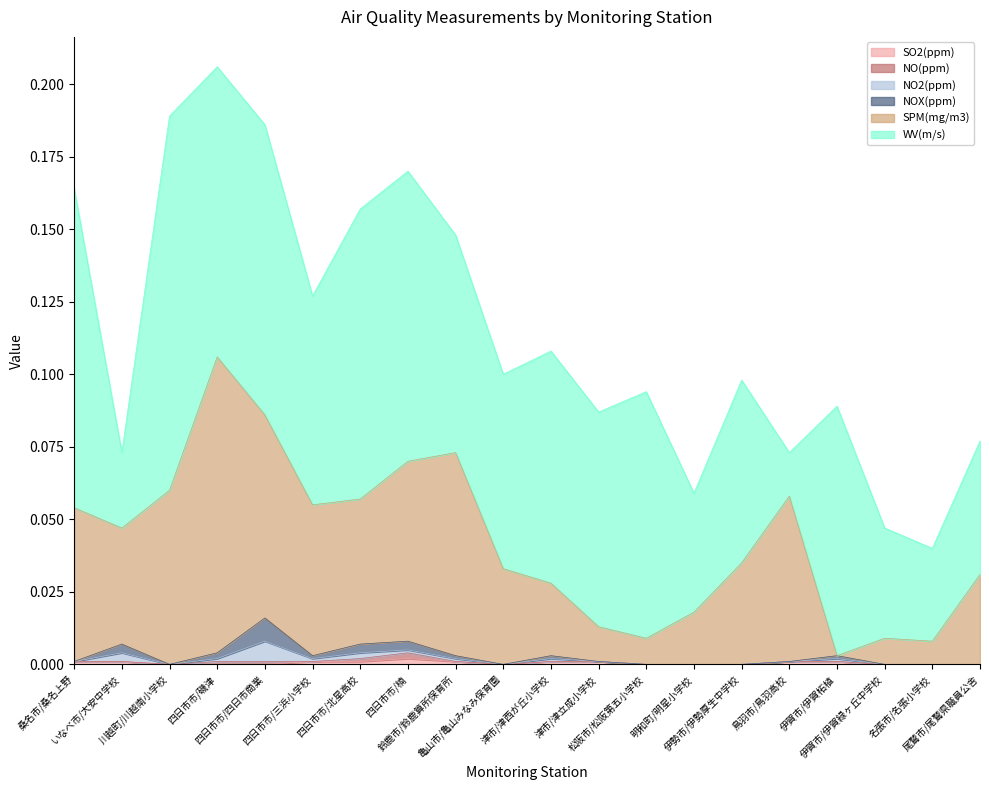

Does the chart display data point markers on the line(s)?

No